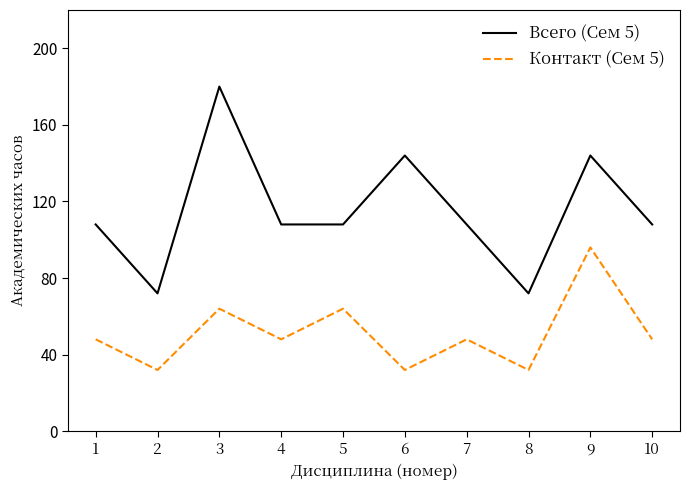

Reading right to left, extract all data points from this chart.

Всего (Сем 5): 108	144	72	108	144	108	108	180	72	108
Контакт (Сем 5): 48	96	32	48	32	64	48	64	32	48